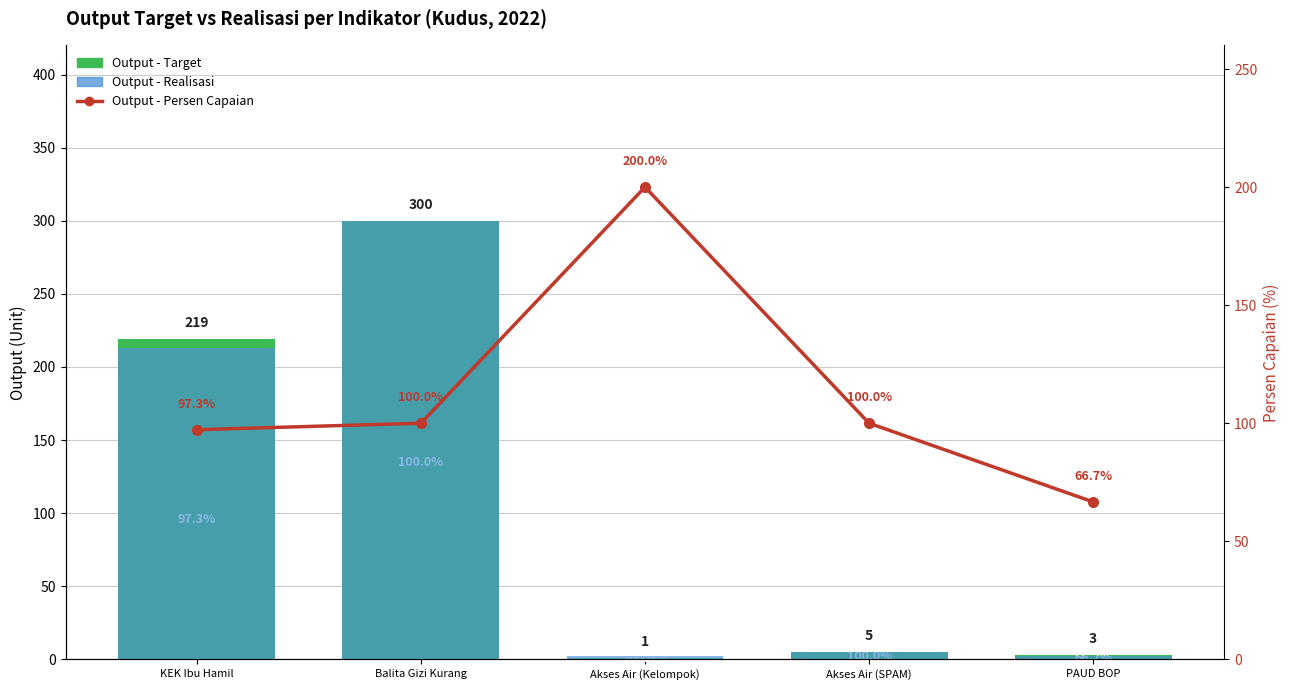

What is the total value across all series at Akses Air (SPAM)?

110.0